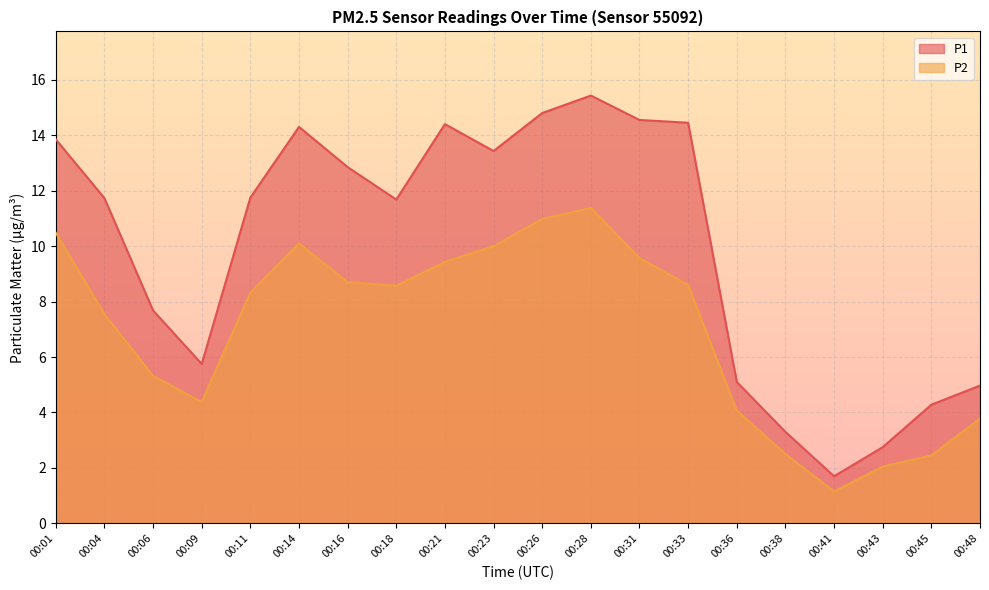

True or false: P1 and P2 cross at least once.

False